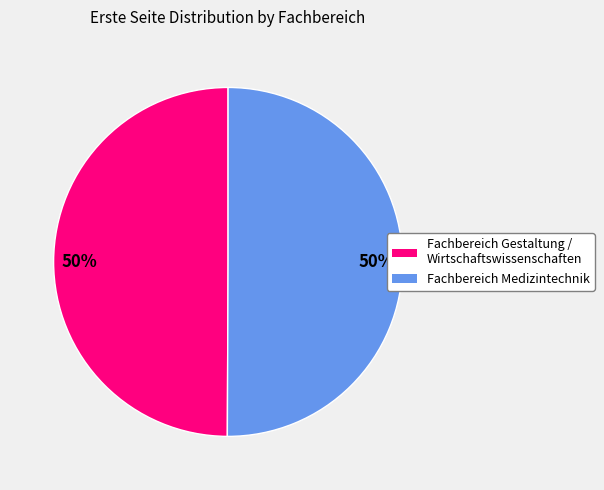

To the nearest percent, what is the average slice percentage?

50%